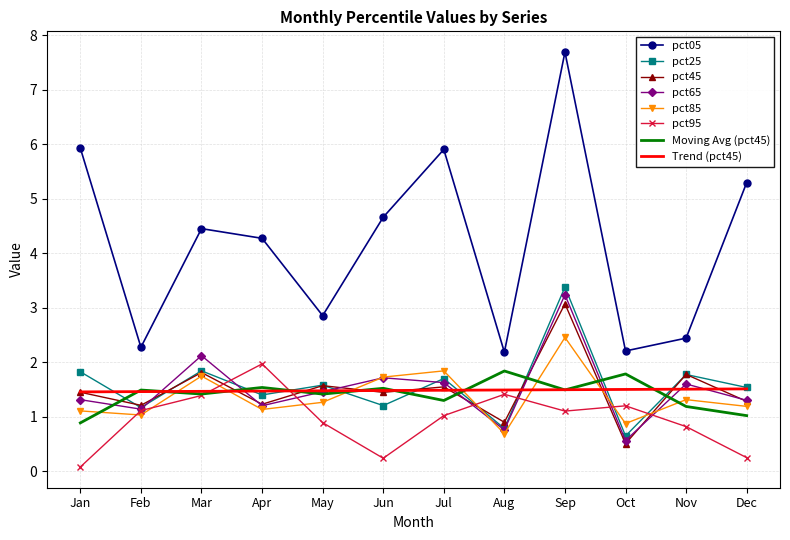

What is the approximate value of Moving Avg (pct45) at May?

1.4